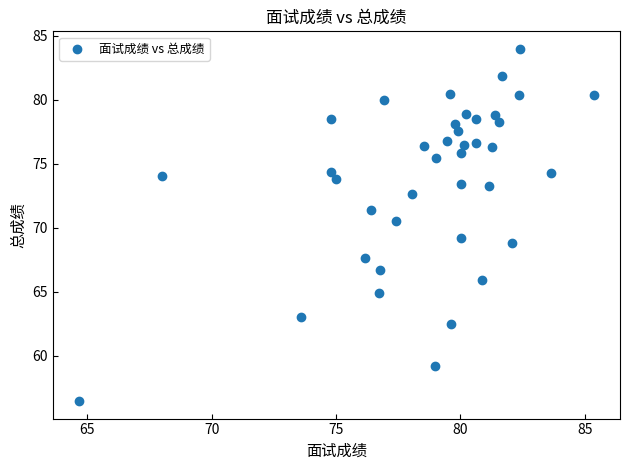

What is the range of X values (max minus min)?

20.7